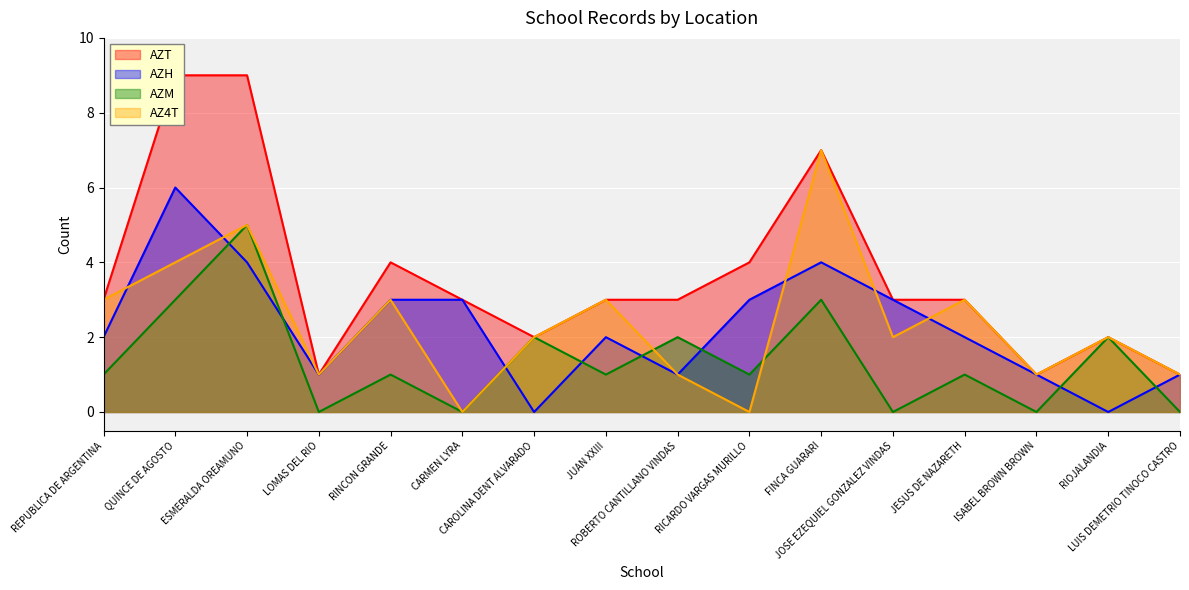

How many values in the AZT series exceed 3?

5